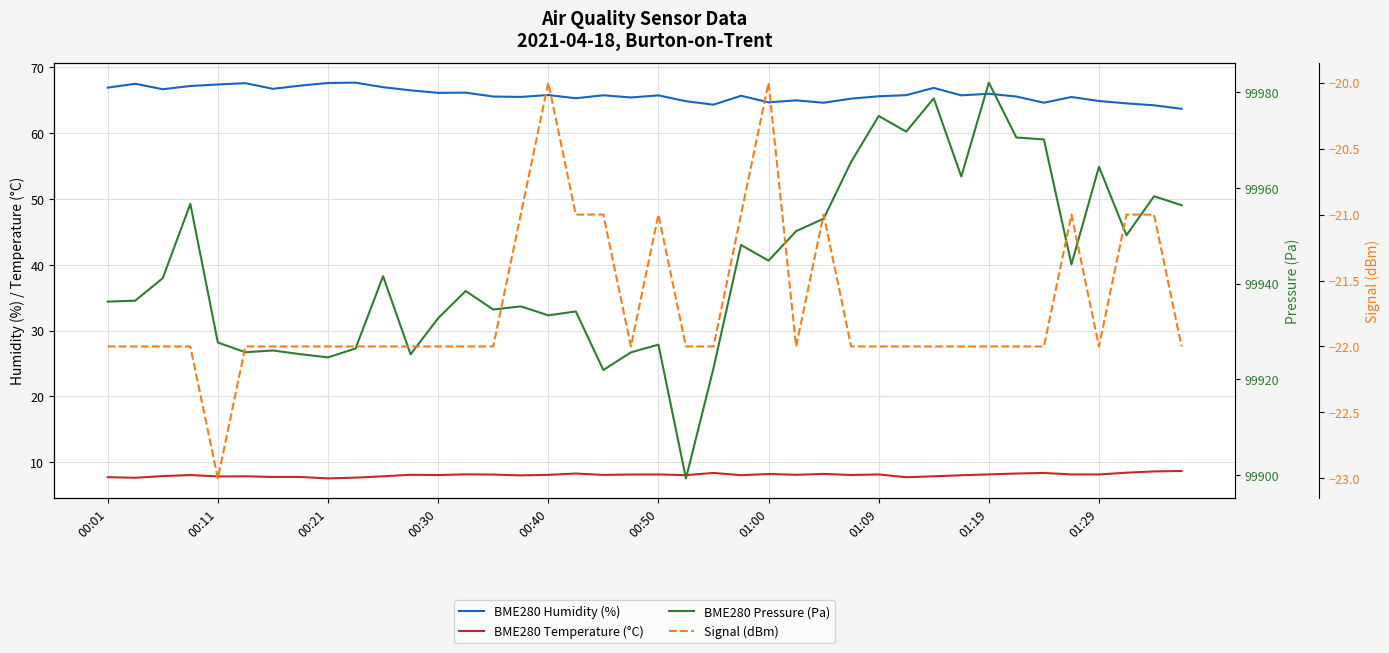

What is the average value of the BME280 Humidity (%) series?

65.9